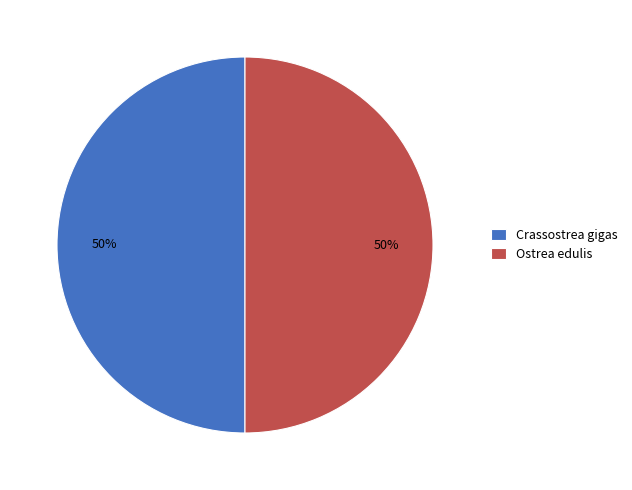

Approximately how many times larger is the value at Crassostrea gigas compared to Ostrea edulis?

1.0